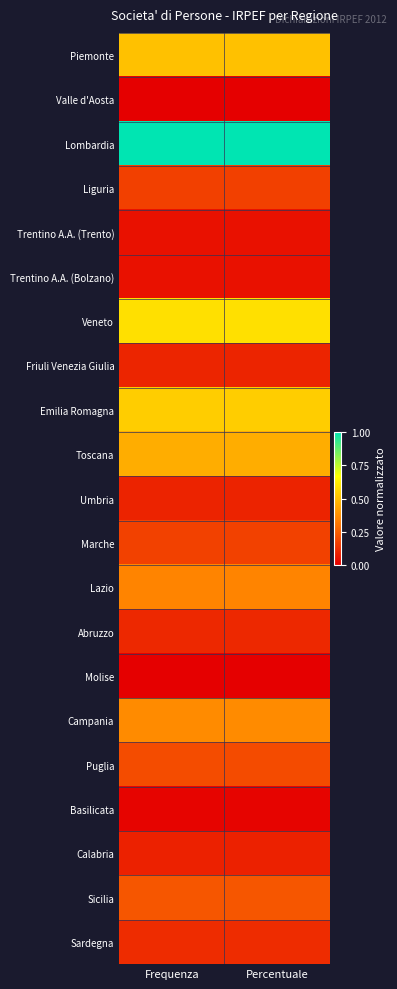

Rank the series at Frequenza from highest to lowest value.

Lombardia, Veneto, Emilia Romagna, Piemonte, Toscana, Campania, Lazio, Sicilia, Puglia, Marche, Liguria, Sardegna, Abruzzo, Friuli Venezia Giulia, Umbria, Calabria, Trentino A.A. (Trento), Trentino A.A. (Bolzano), Basilicata, Molise, Valle d'Aosta